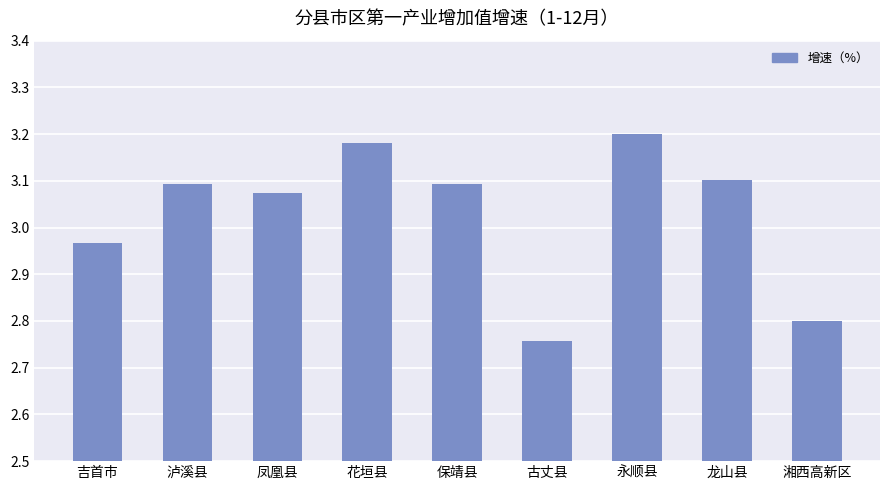

What is the difference between the maximum and minimum values?

0.4